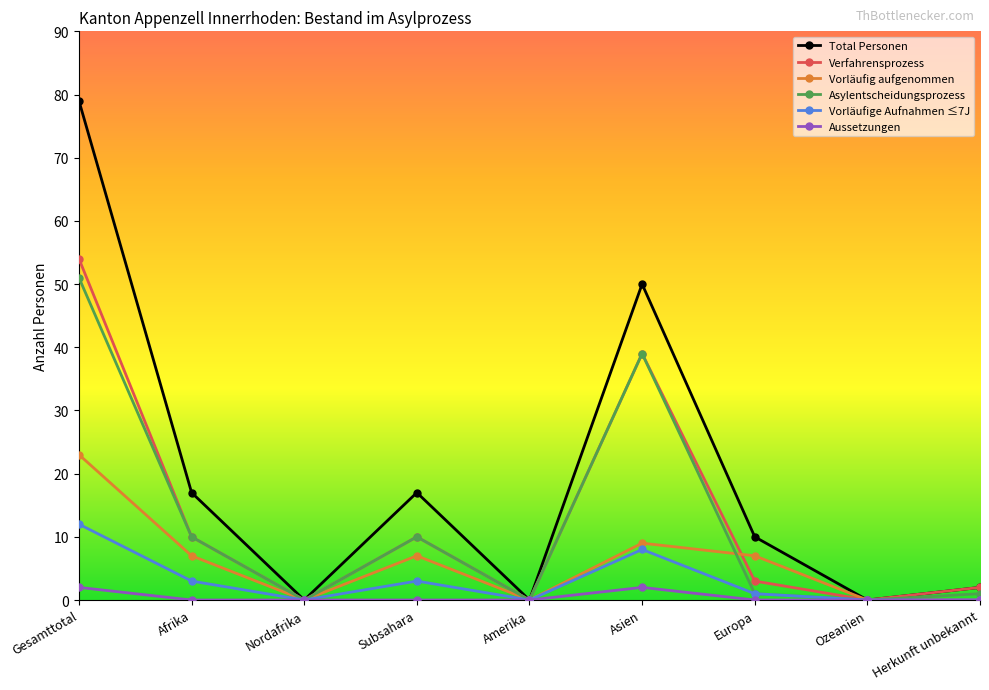

What are all the series names shown in the legend?

Total Personen, Verfahrensprozess, Vorläufig aufgenommen, Asylentscheidungsprozess, Vorläufige Aufnahmen ≤7J, Aussetzungen